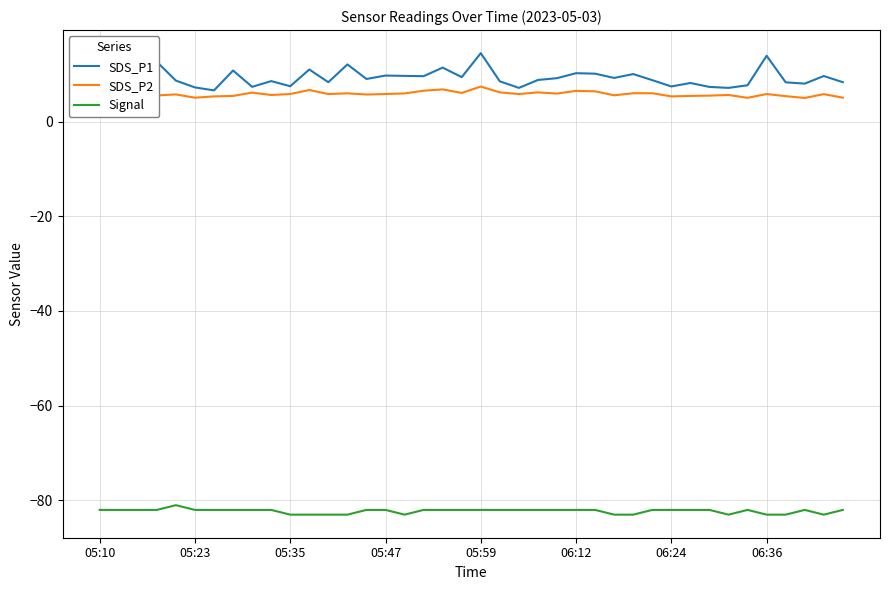

Is it true that SDS_P1 equals 10.4 at 34?

False